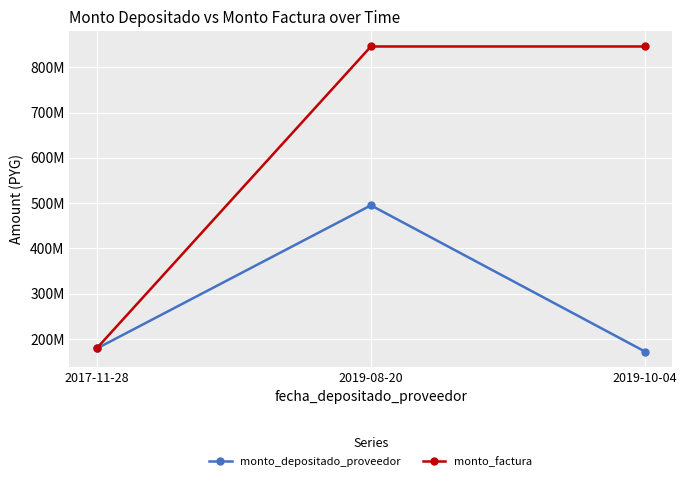

What are all the series names shown in the legend?

monto_depositado_proveedor, monto_factura